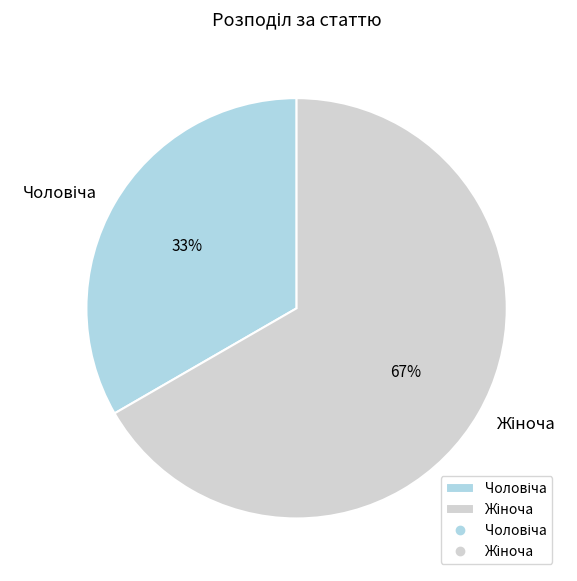

To the nearest percent, what is the average slice percentage?

50%